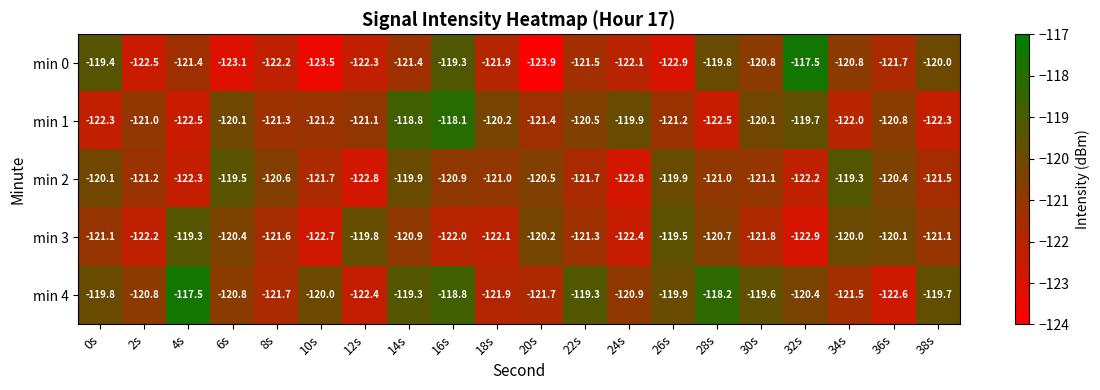

What is the spread (max minus min) of values at 16s?

3.9